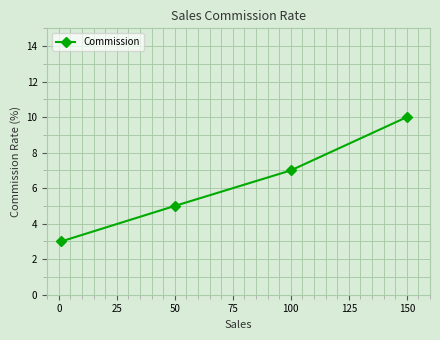

What is the maximum value shown in the chart?

10.0